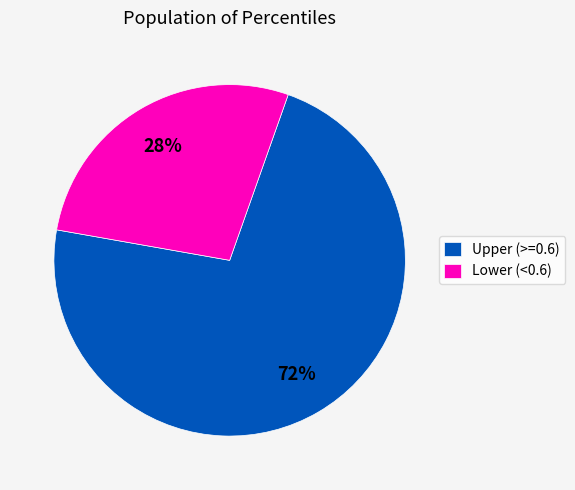

Which slice is the largest?

Upper (>=0.6)